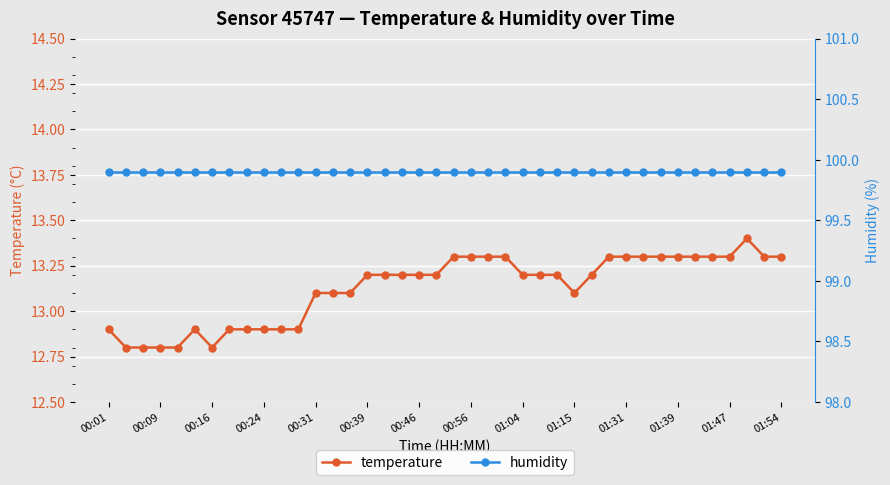

At how many categories does at least one series exceed 32?

40